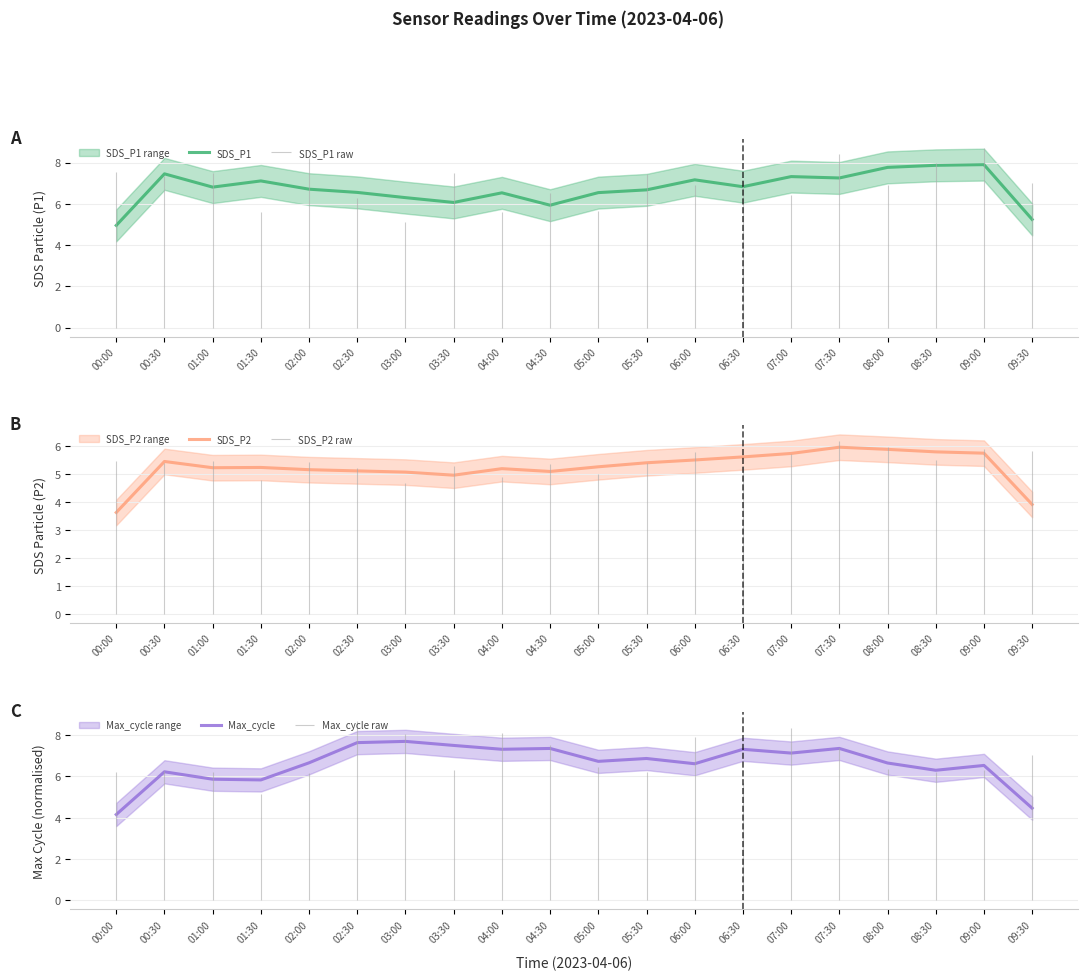

How many lines are shown in the chart?

3